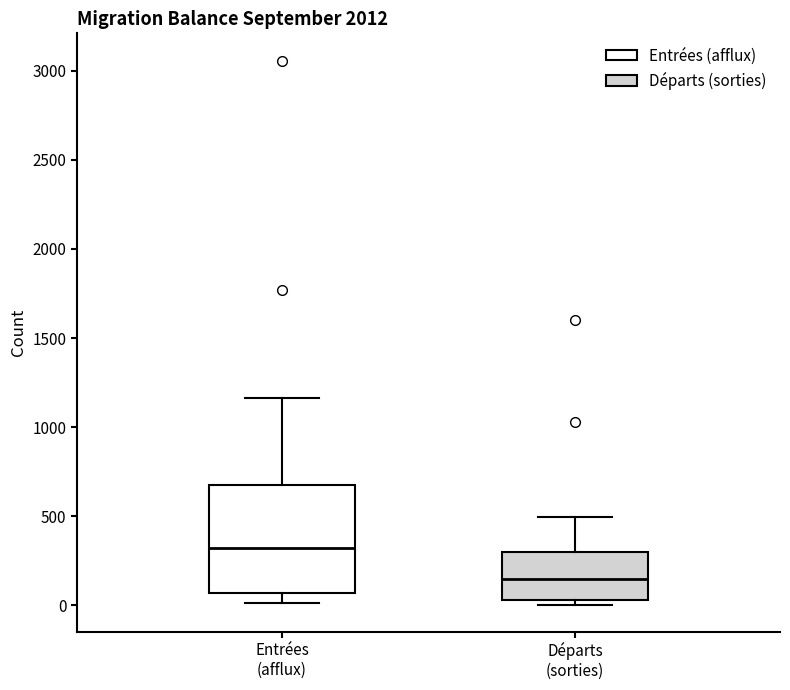

Reading left to right, transcribe this box plot: for each box, give where its median line is, the range the box spans, and where its two whiskers end, as read against the y-axis. The values are not printed on the chart, so give them approximately, as read against the axis.

Entrées (afflux): median 300, box 50 to 650, whiskers 0 to 1150
Départs (sorties): median 150, box 50 to 300, whiskers 0 to 500